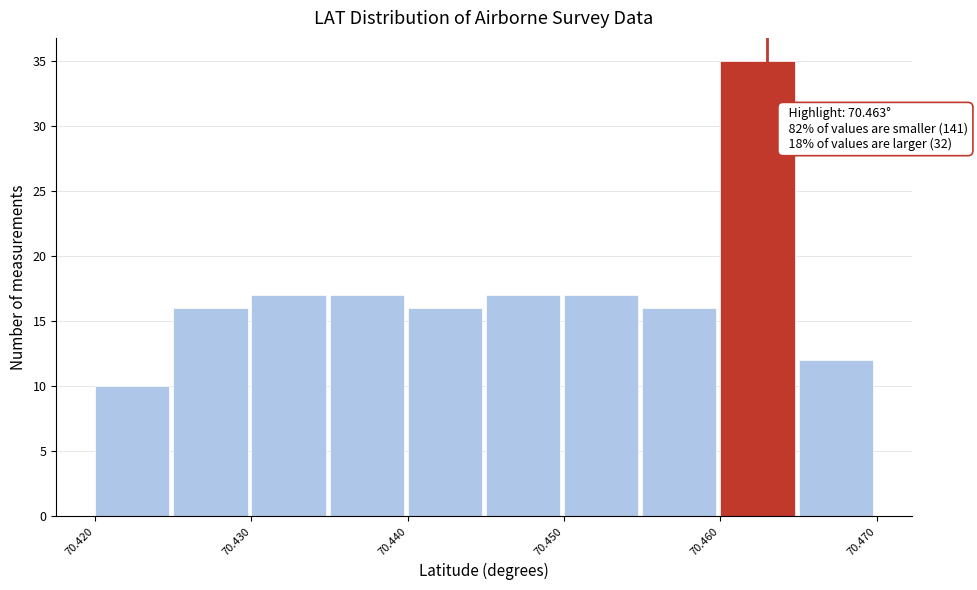

Which range on the x-axis has the tallest bar?

70.460 to 70.465